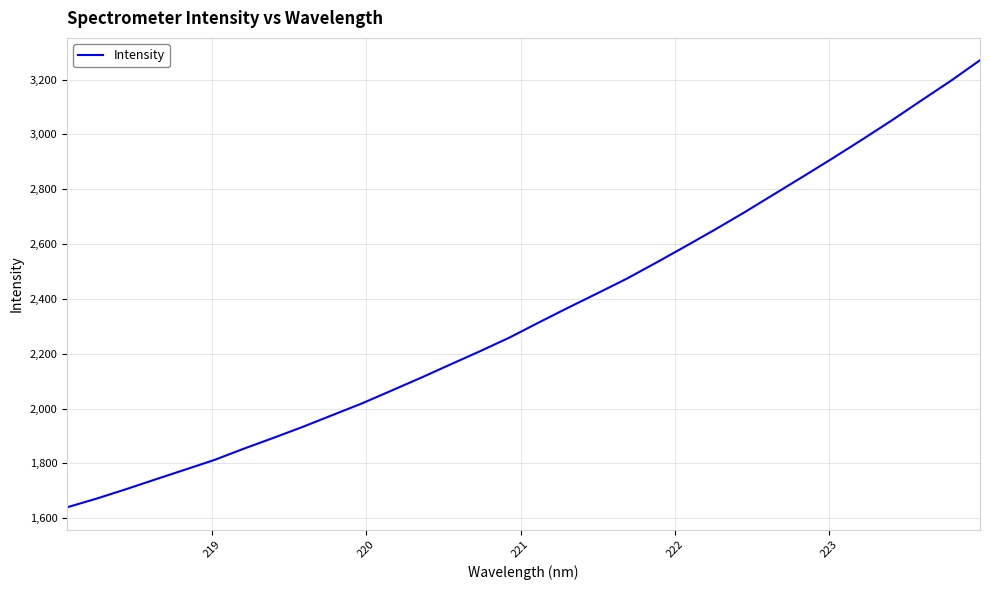

What is the greatest value displayed?

3270.7